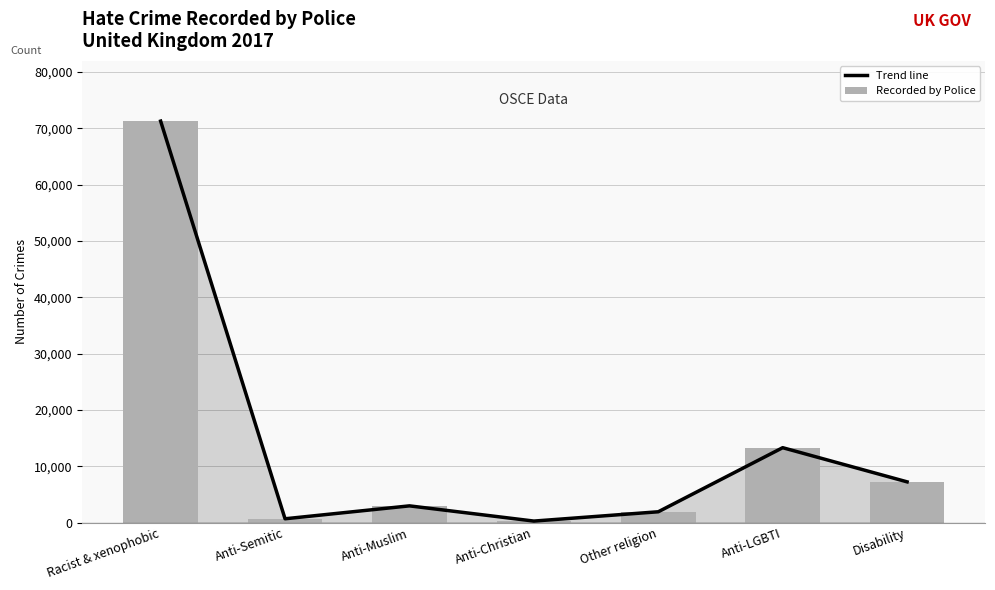

The Trend line series shows 1916 at Other religion. True or false?

True